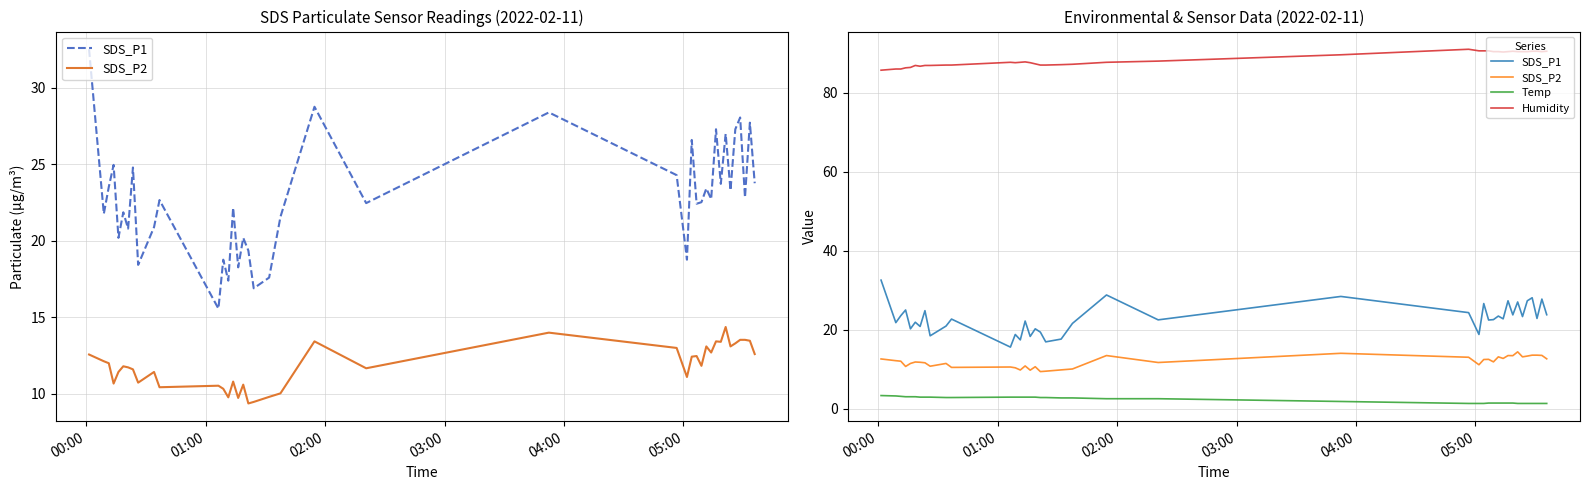

Is it true that Temp equals 1.6 at 15?

False